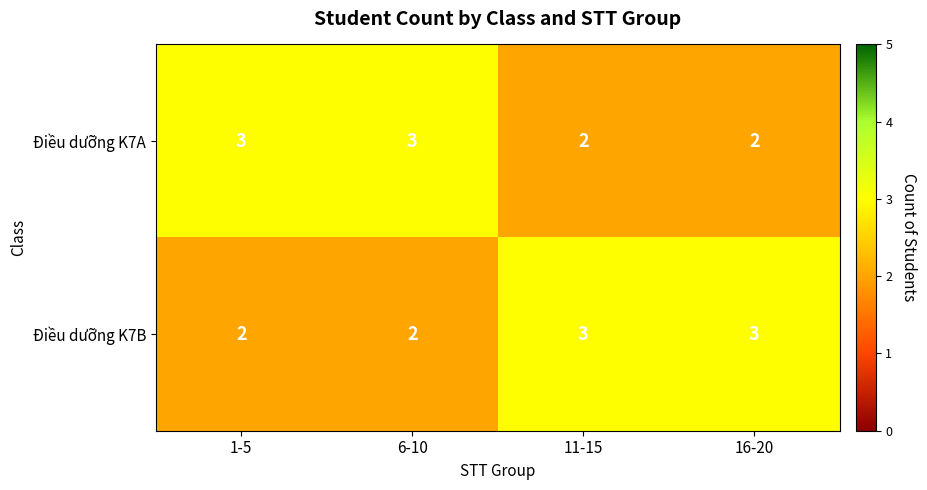

At how many categories does at least one series exceed 2?

4